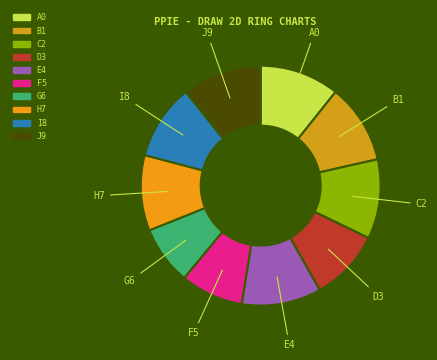

How many segments does this pie chart have?

10